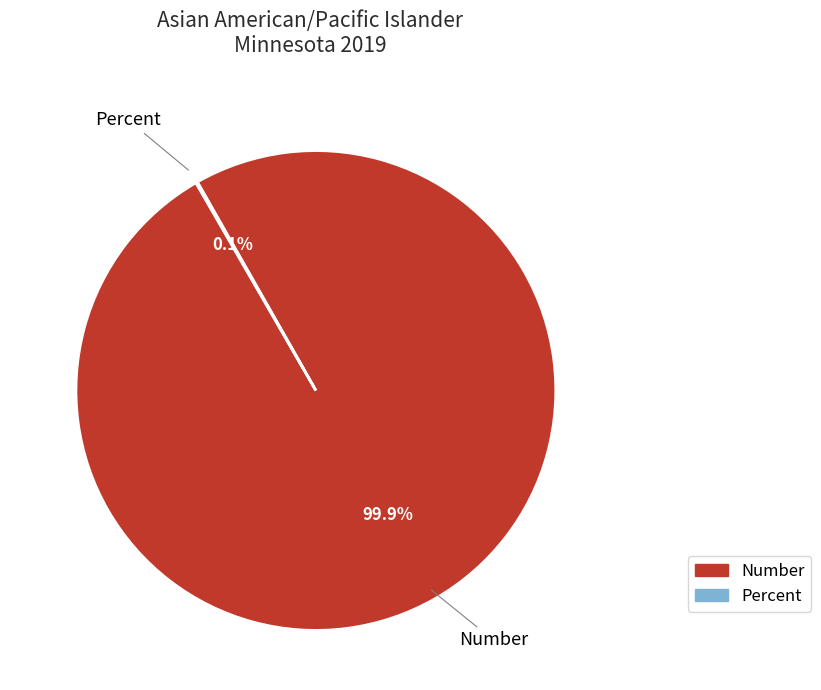

Which category has the biggest portion of the pie?

Number